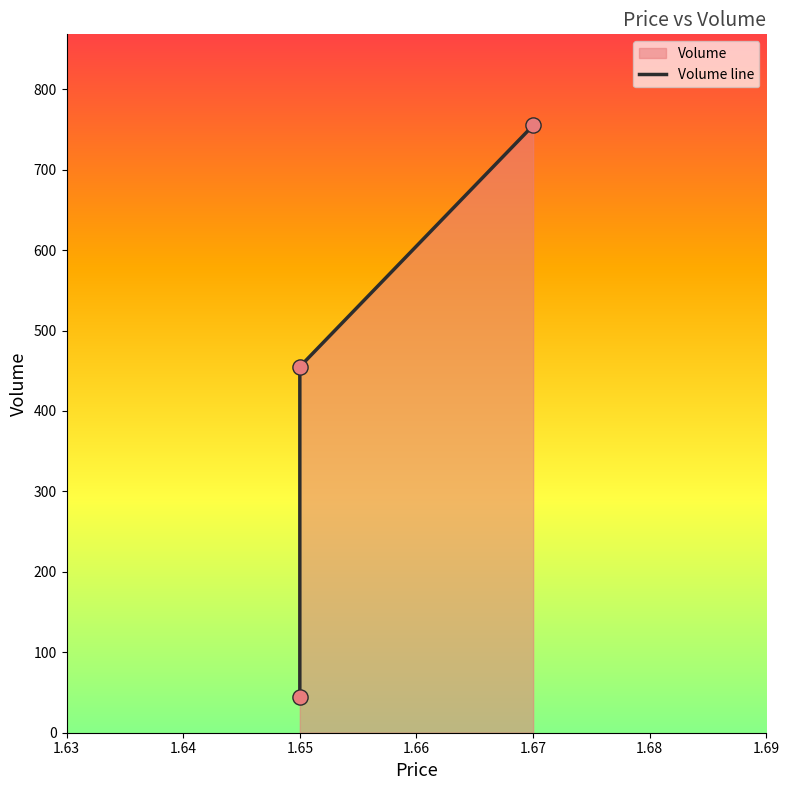

Which has a higher value, 1.65 or 1.67?

1.67